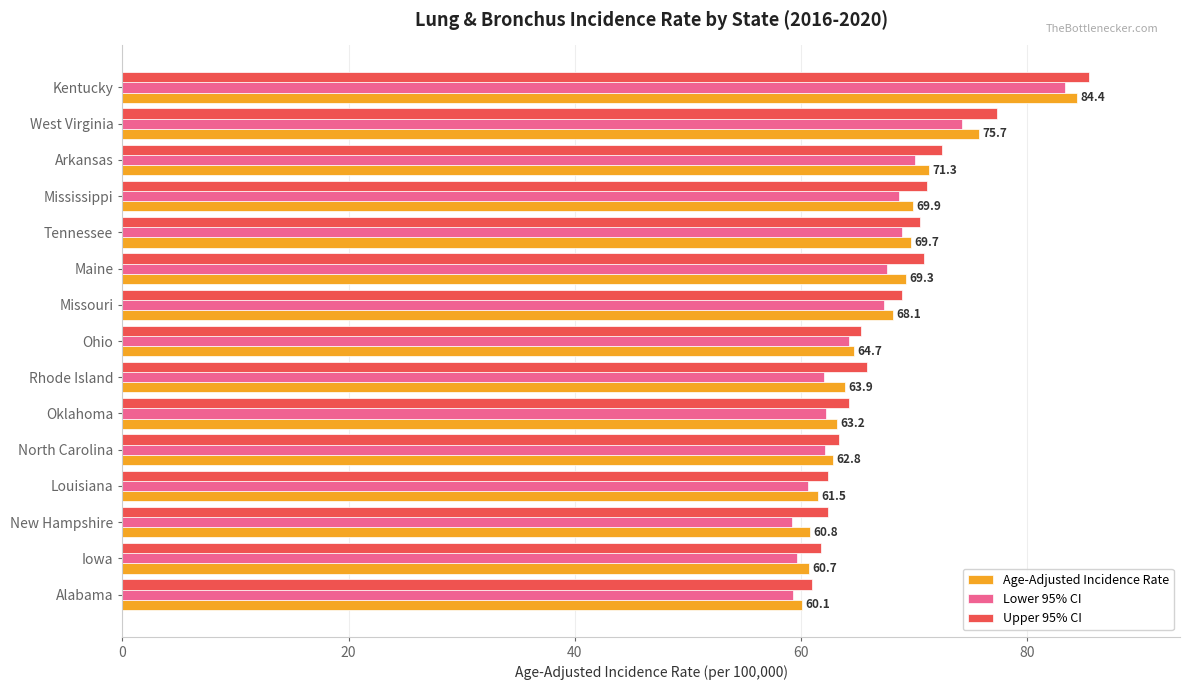

Which category has the highest value in the Age-Adjusted Incidence Rate series?

Kentucky